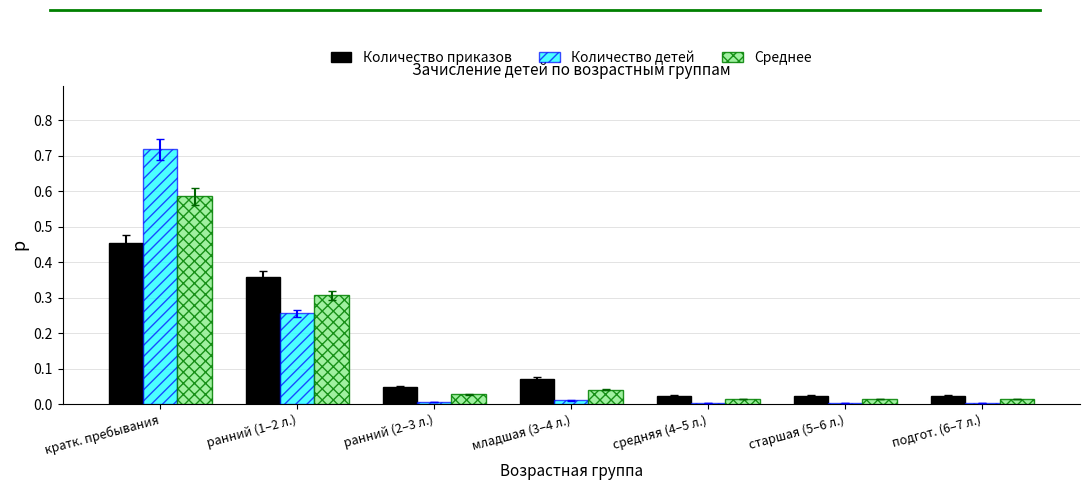

What is the sum of all Количество приказов values?

1.0